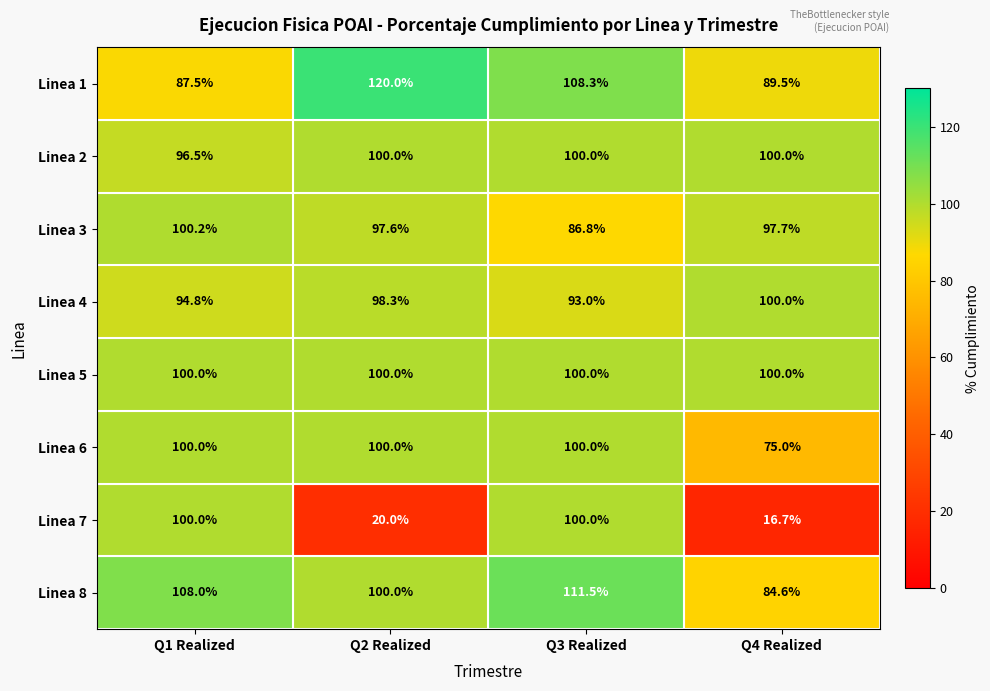

Which series has the largest range (max minus min)?

Linea 7